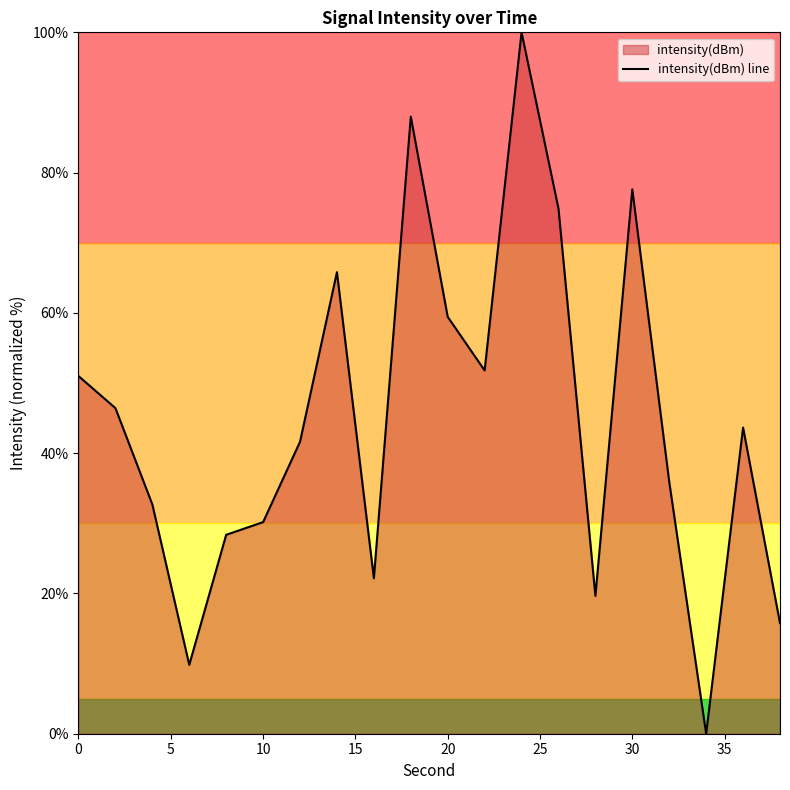

How many points are lower than both their immediate neighbors (excluding endpoints)?

5